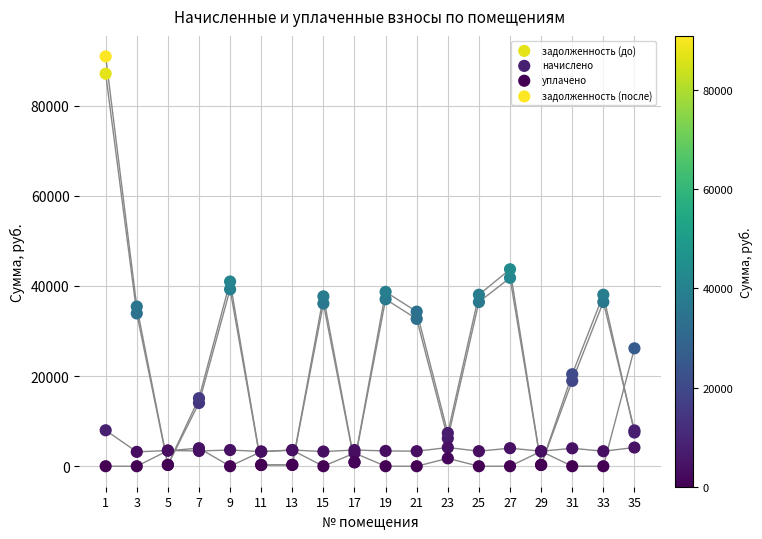

Which series has the widest spread of Y values?

задолженность (после)